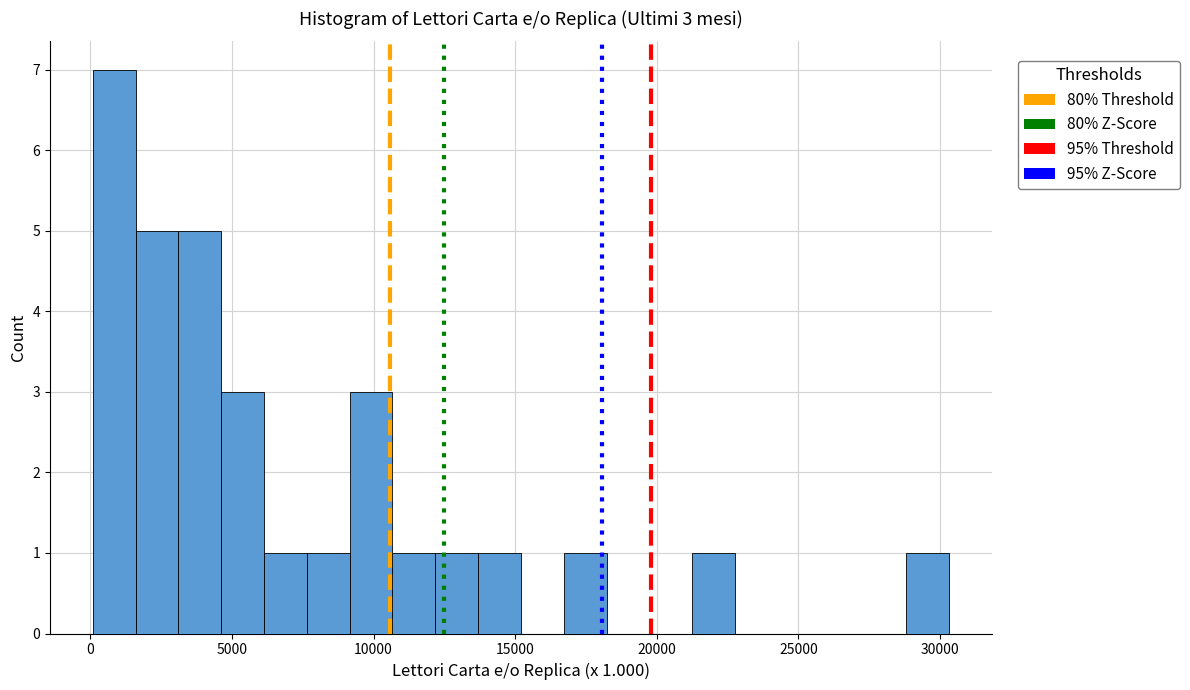

Read against the x-axis, roughly where is the centre of the tallest bar?

1000